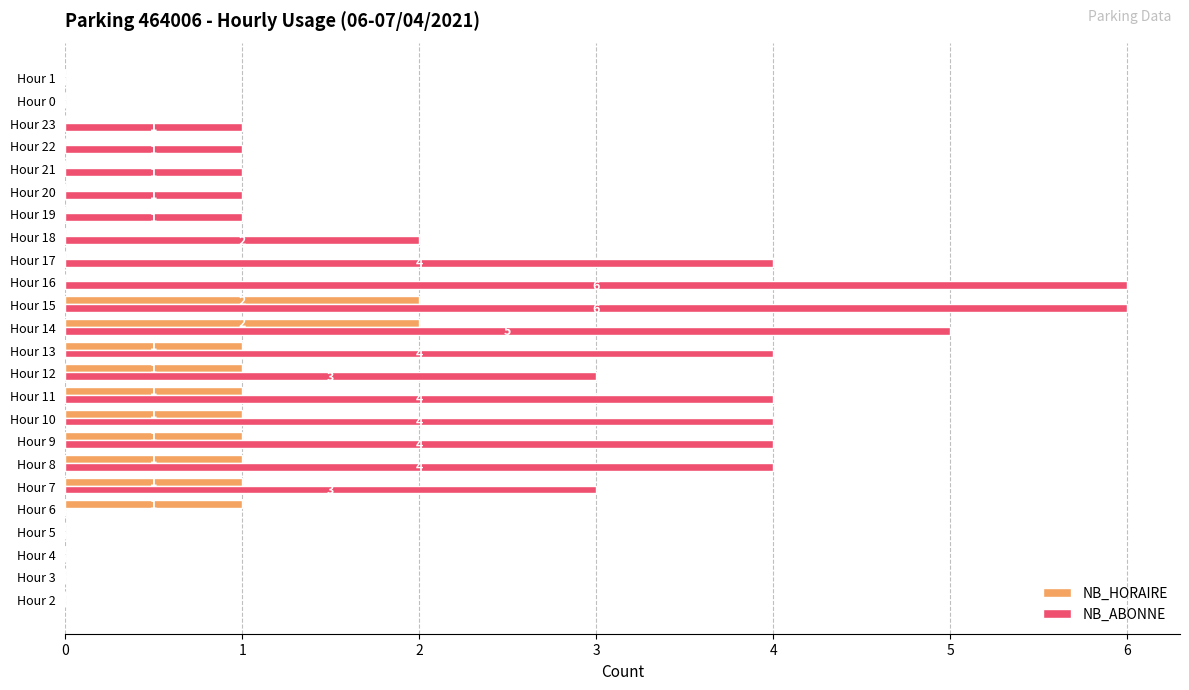

What is the average value of the NB_ABONNE series?

2